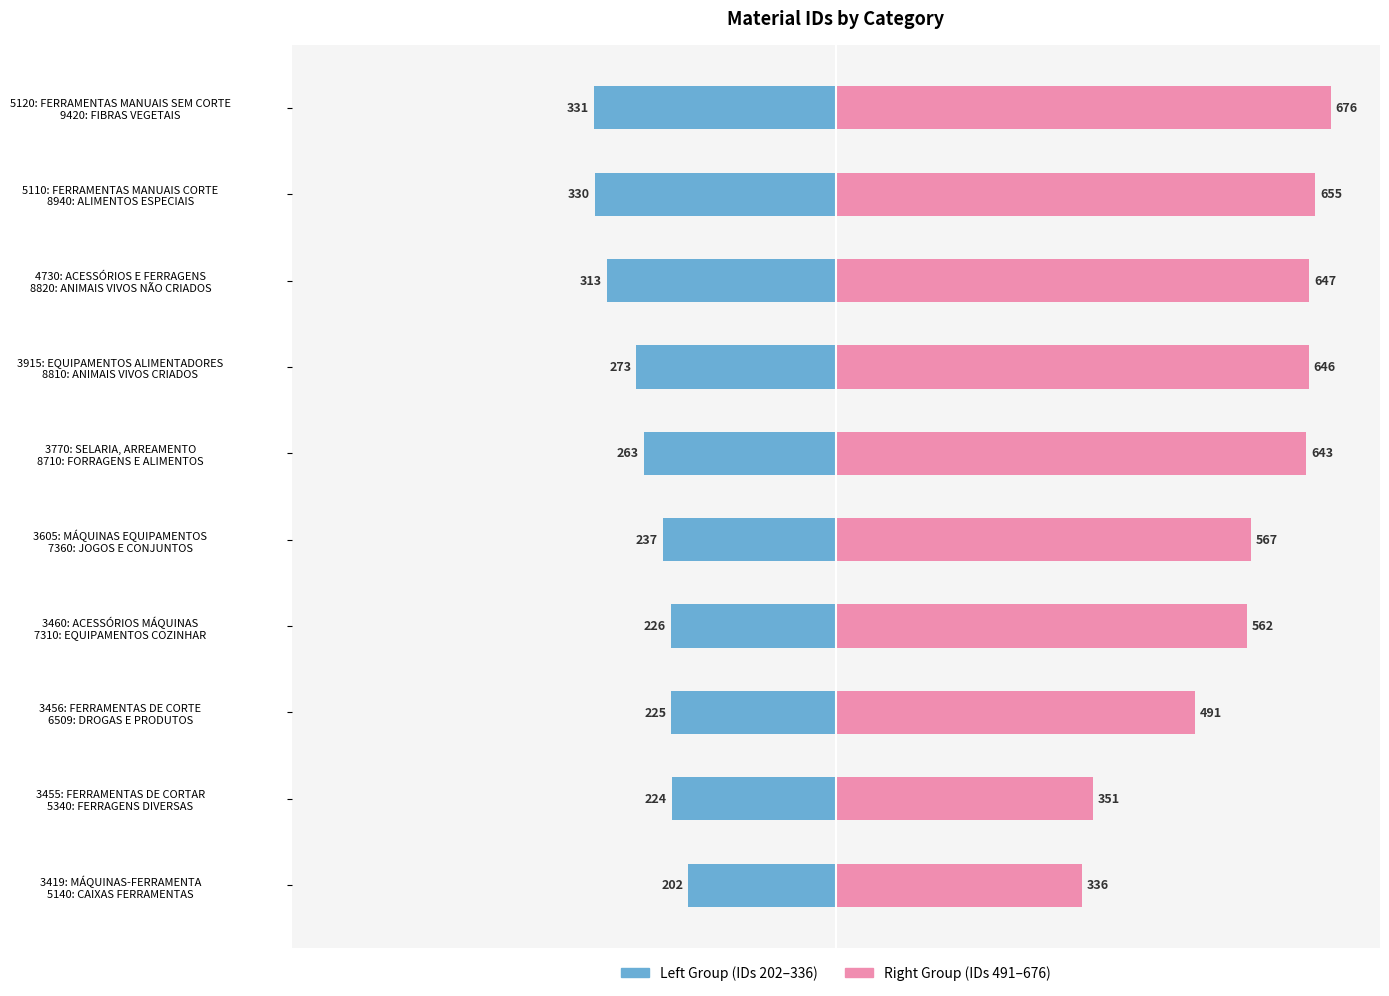

How many groups of bars are there?

10